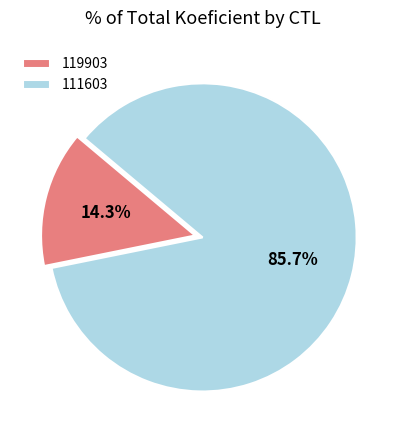

To the nearest percent, what is the difference between the 119903 and 111603 slice percentages?

71%